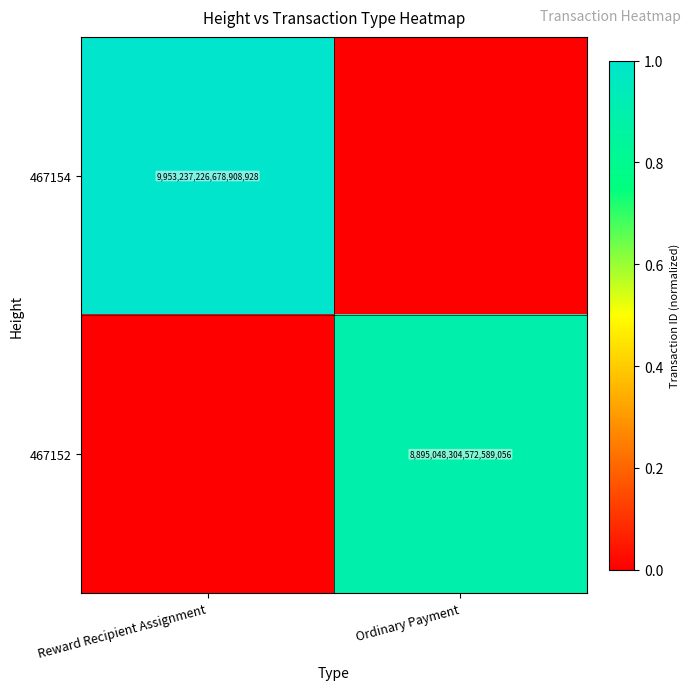

Is it true that 467152 equals 14287704341775259648 at Ordinary Payment?

False